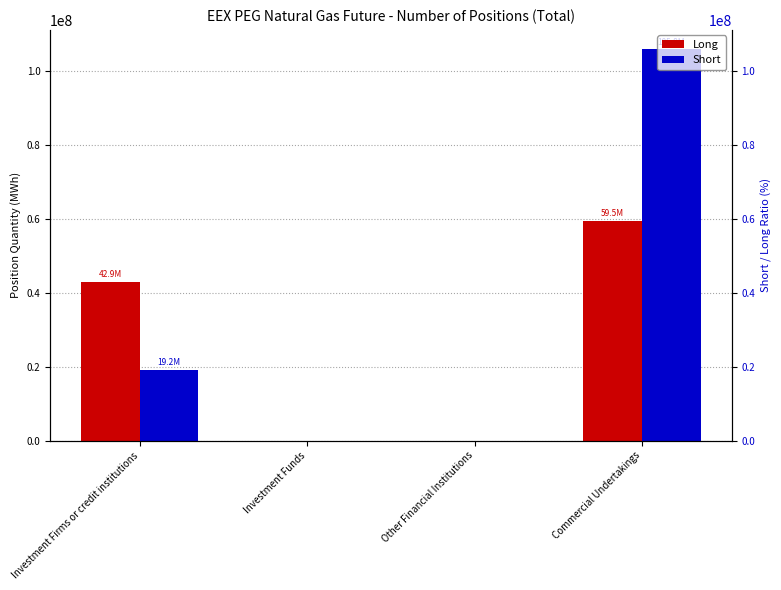

What is the sum of all Long values?

102349545